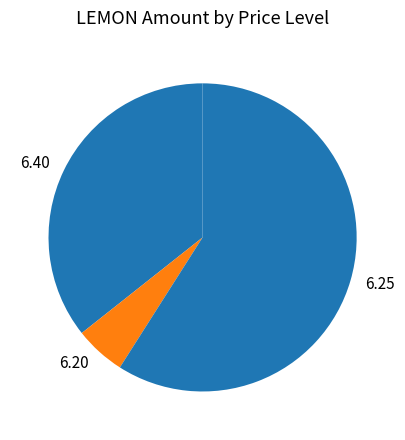

Which category has the biggest portion of the pie?

6.25